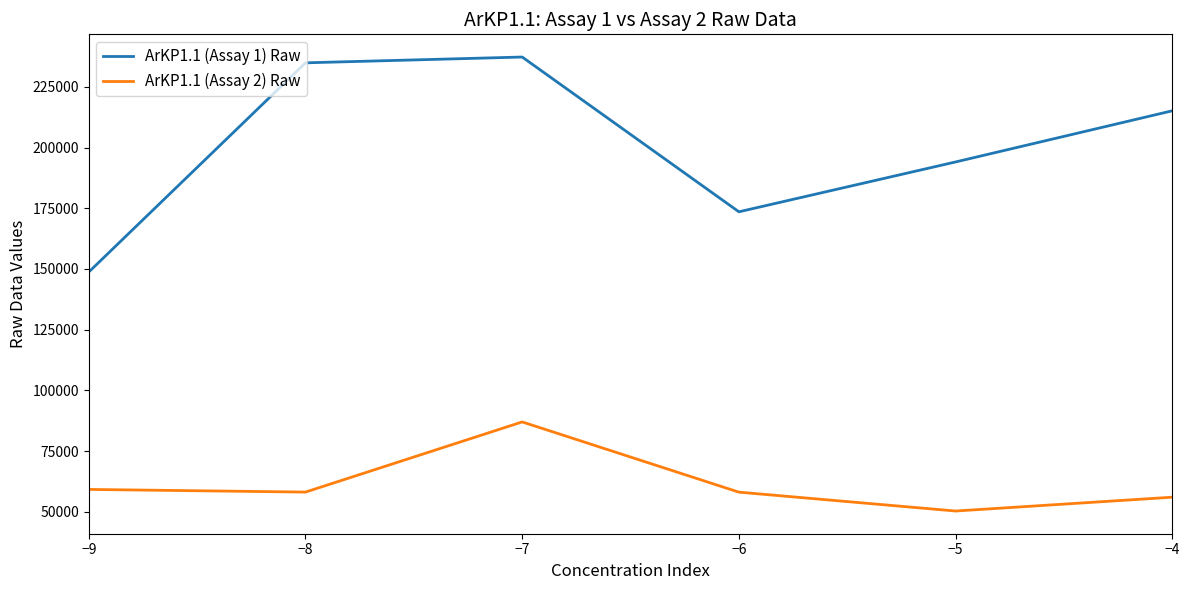

Does the chart have visible grid lines?

No